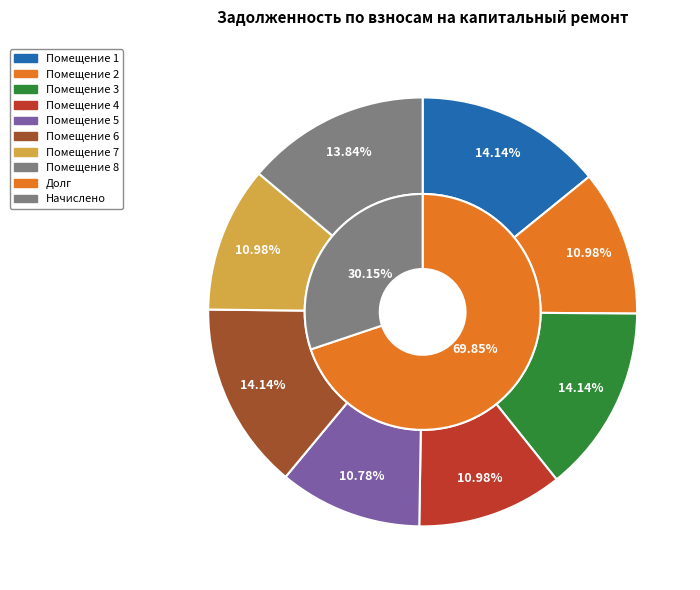

Count the number of slices in the pie.

8